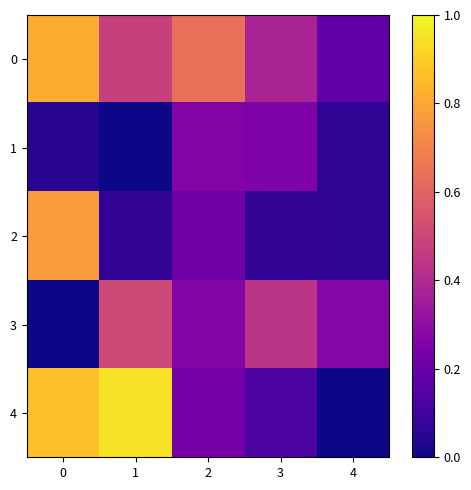

Reading left to right, list all the values displayed in this chart.

0: 0=0.8	1=0.5	2=0.6	3=0.4	4=0.2
1: 0=0.0	1=0.0	2=0.3	3=0.2	4=0.1
2: 0=0.8	1=0.1	2=0.2	3=0.1	4=0.1
3: 0=0.0	1=0.5	2=0.3	3=0.4	4=0.3
4: 0=0.9	1=0.9	2=0.2	3=0.1	4=0.0